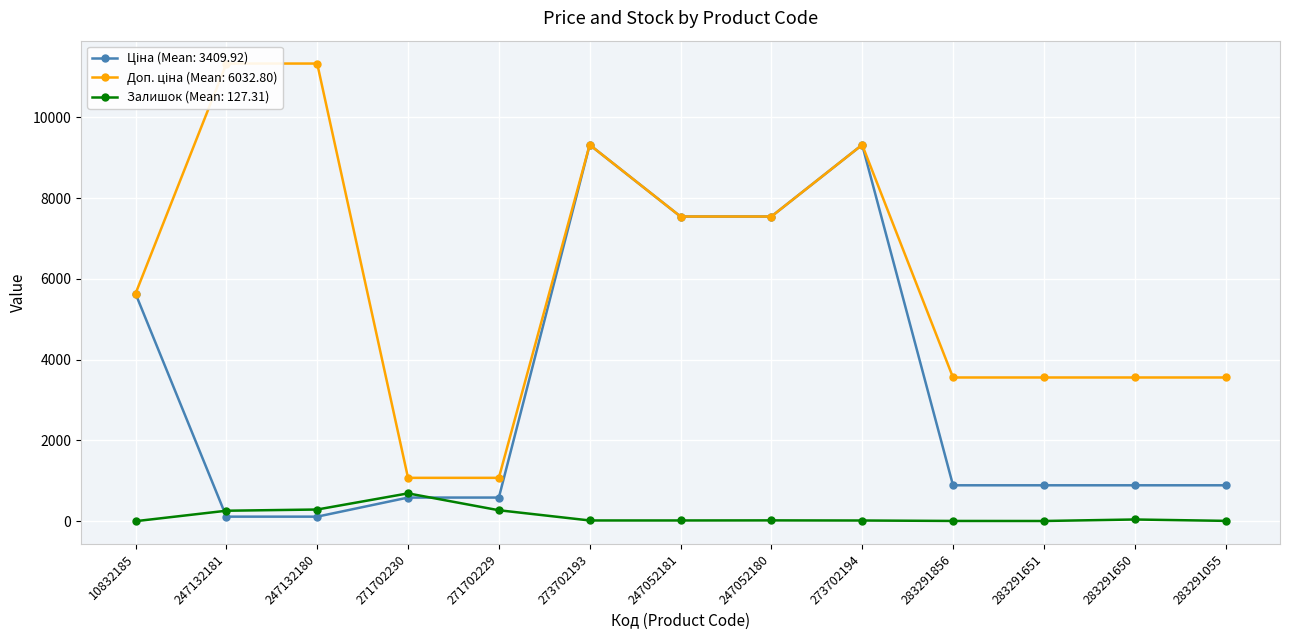

The Ціна series shows 889.9 at 283291055. True or false?

True